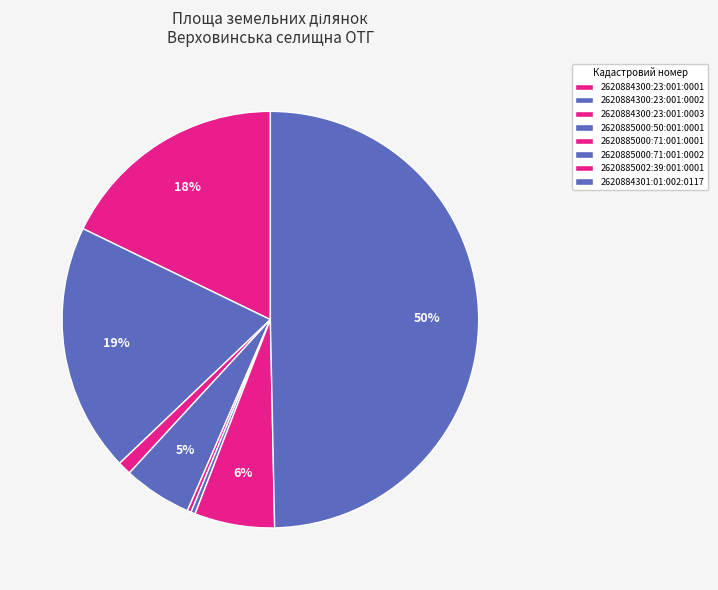

To the nearest percent, what portion does 2620884301:01:002:0117 represent?

50%